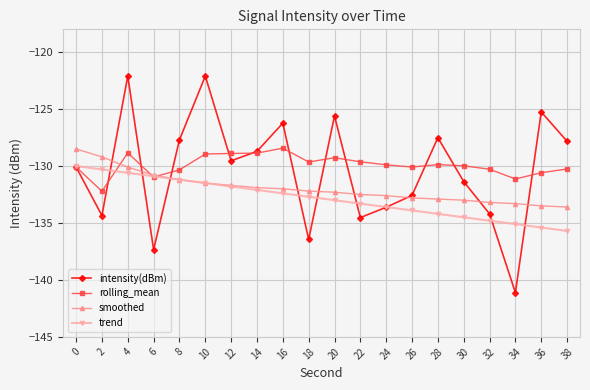

What is the difference between the highest and lowest values at 20?

7.4